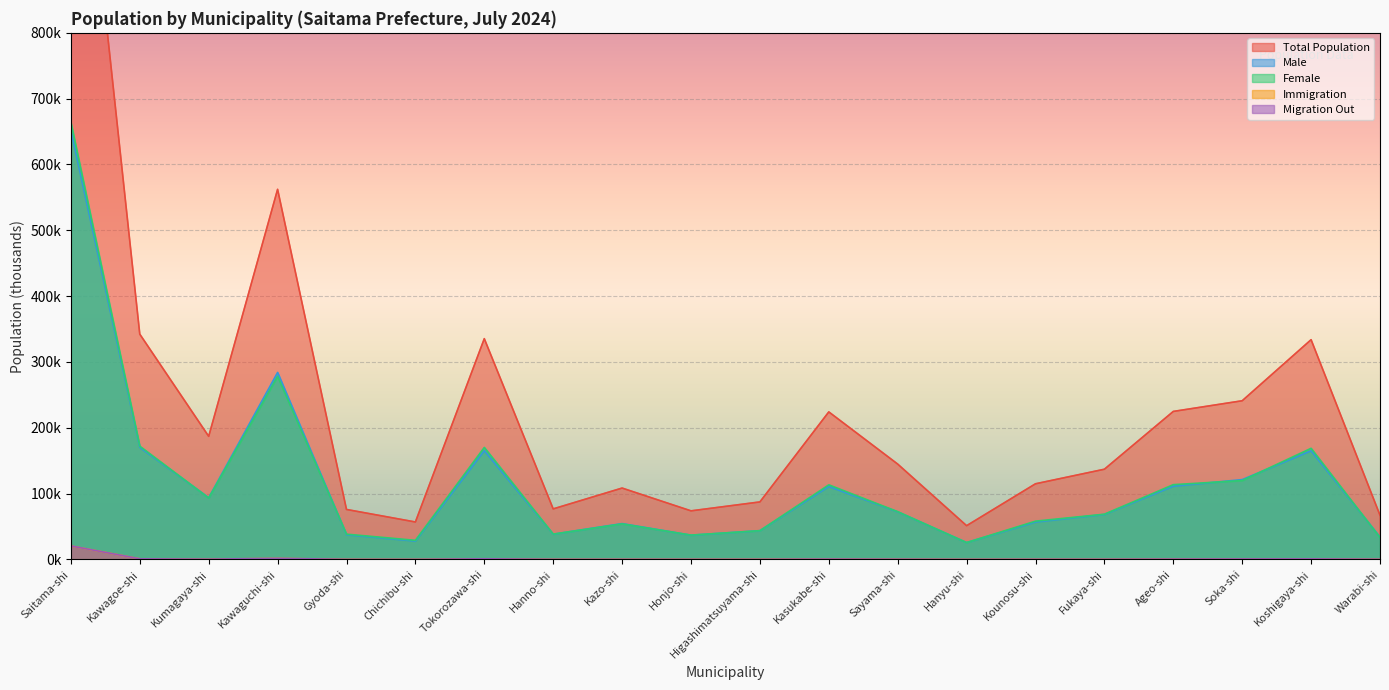

The Total Population series shows 73.8 at Honjo-shi. True or false?

True